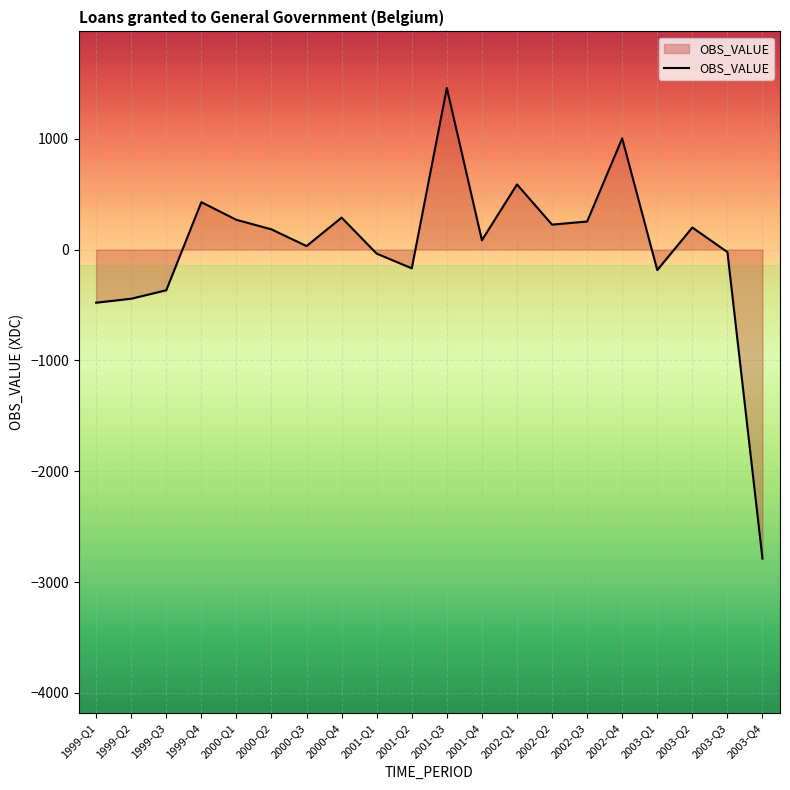

What is the change in value from 2002-Q4 to 2003-Q1?

-1188.3